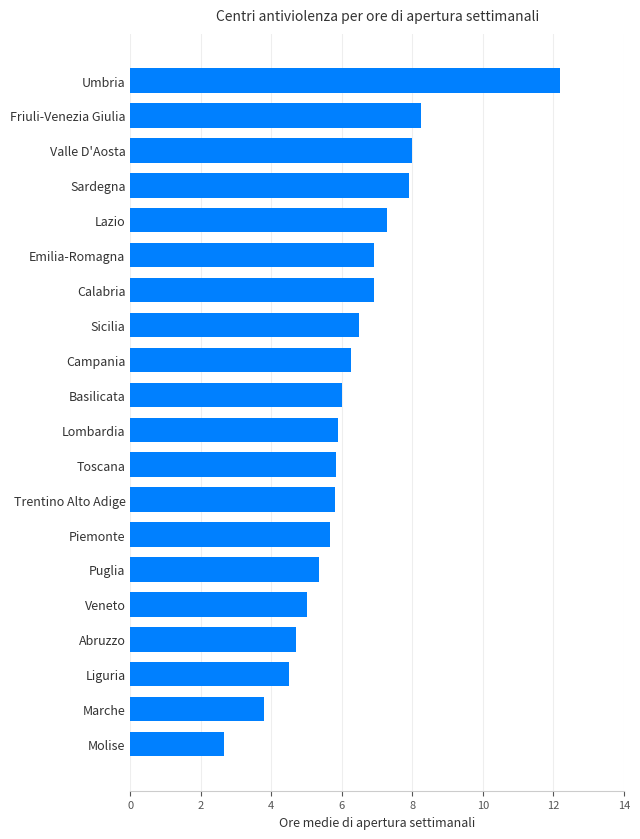

What is the average value?

6.3